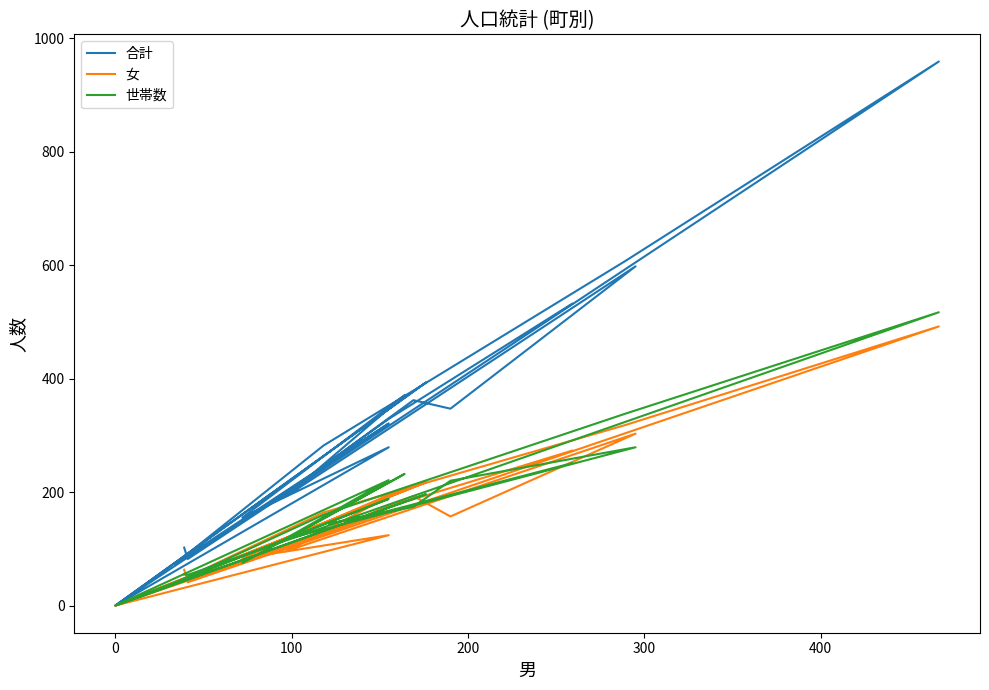

How many lines are shown in the chart?

3